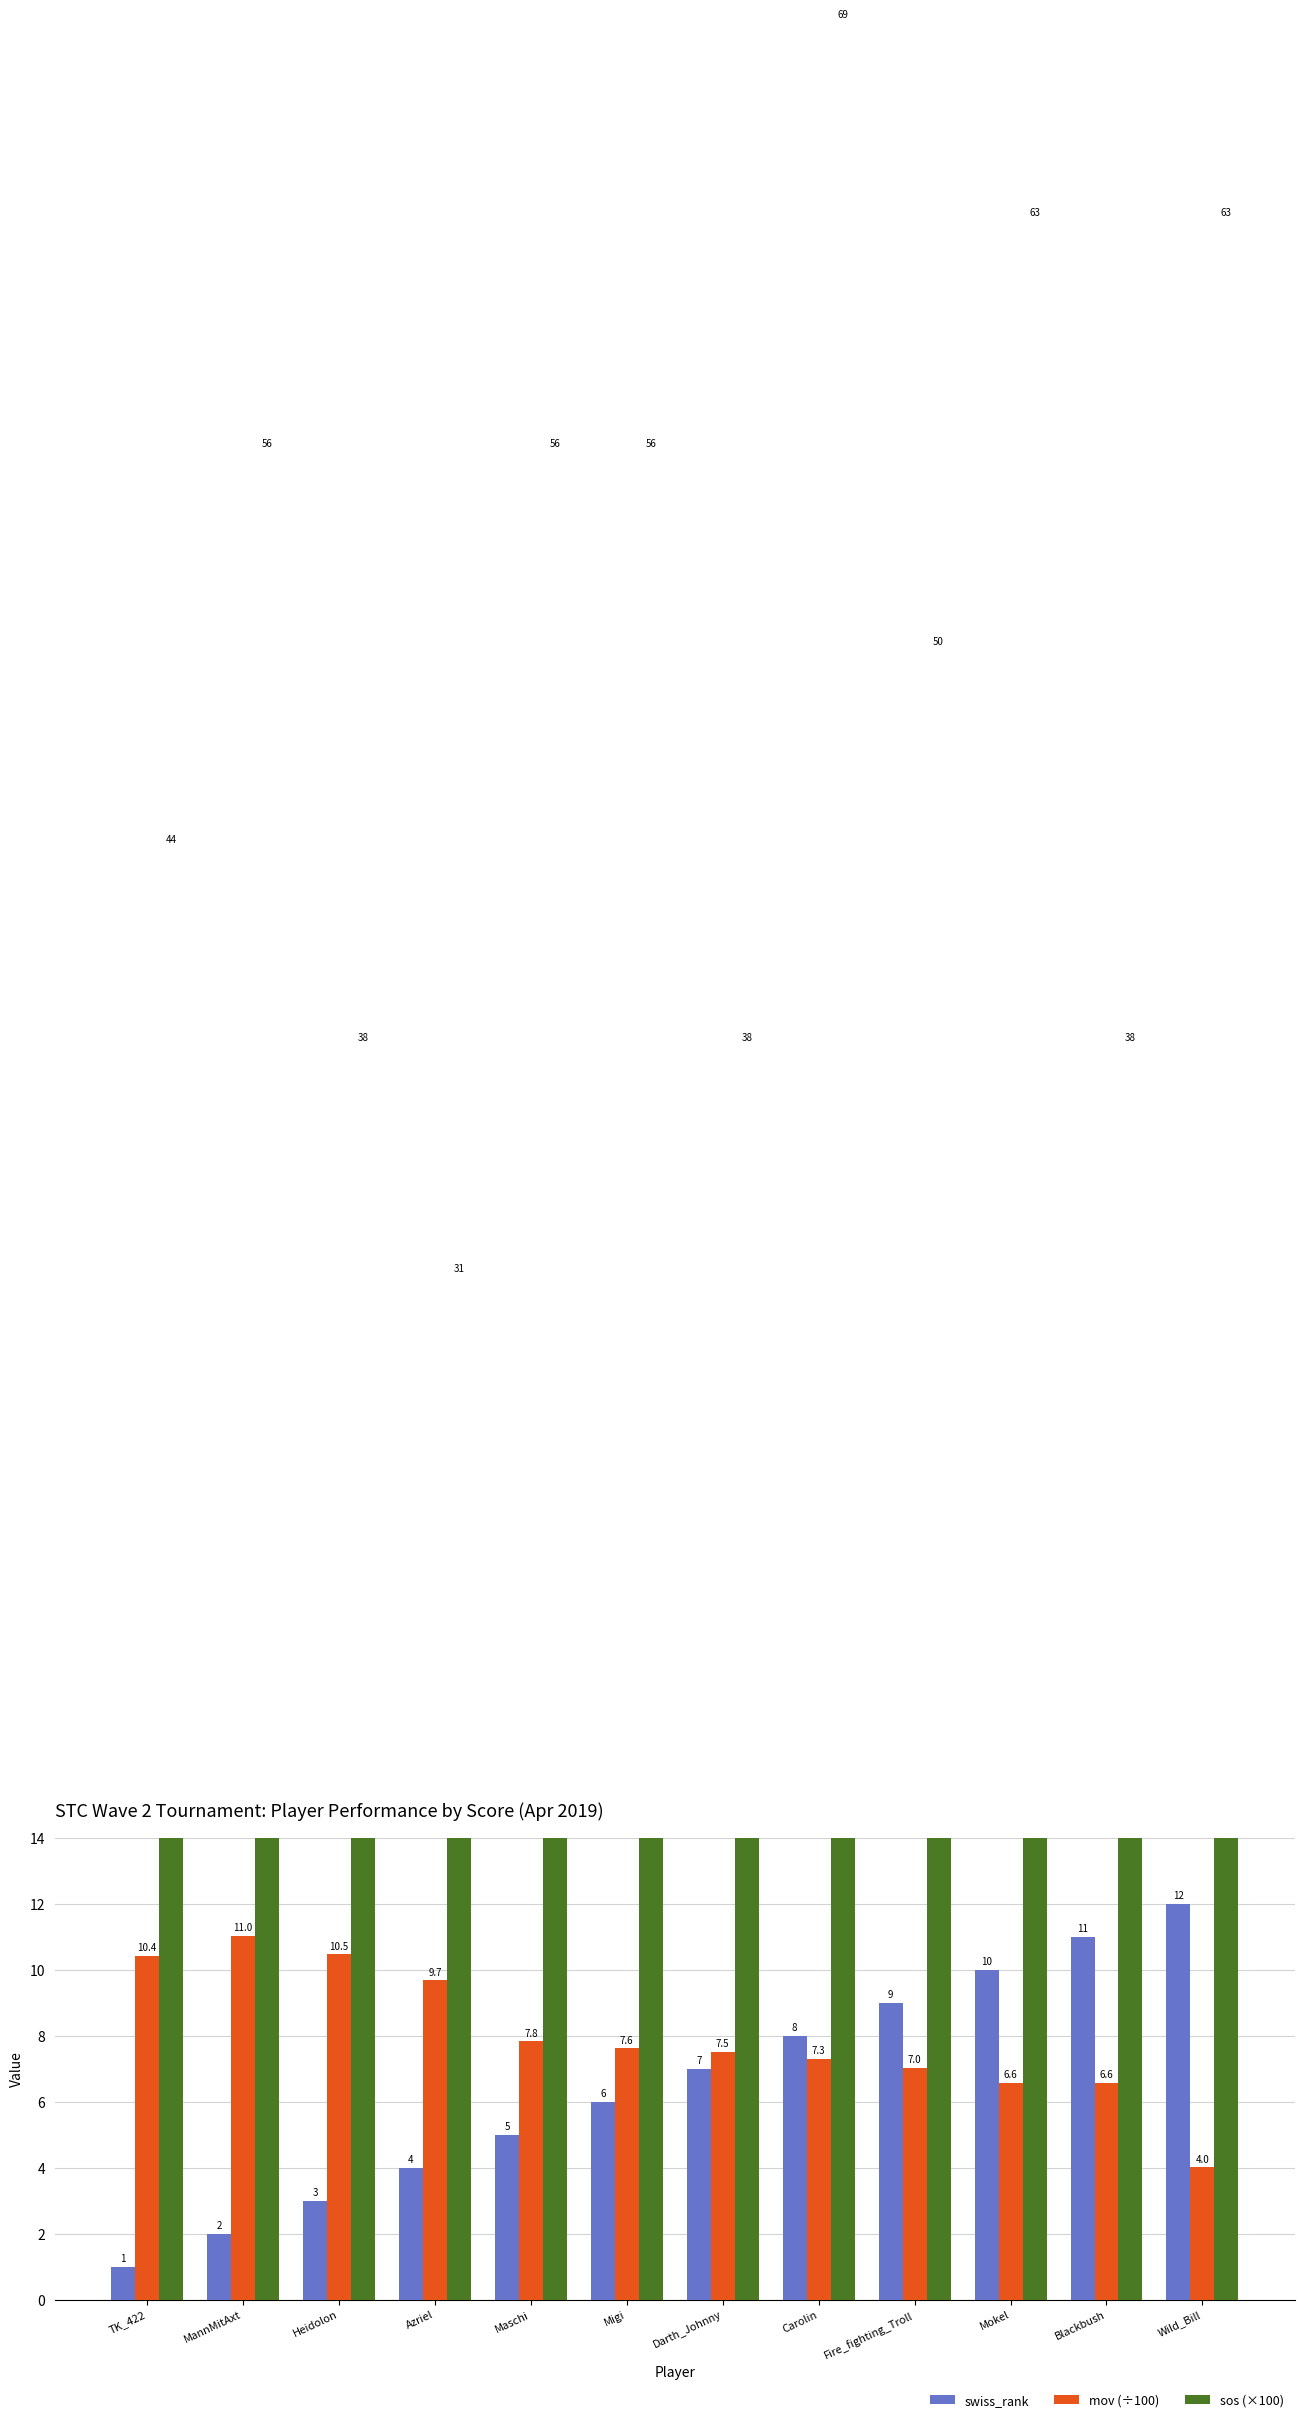

What is the sum of all swiss_rank values?

78.0